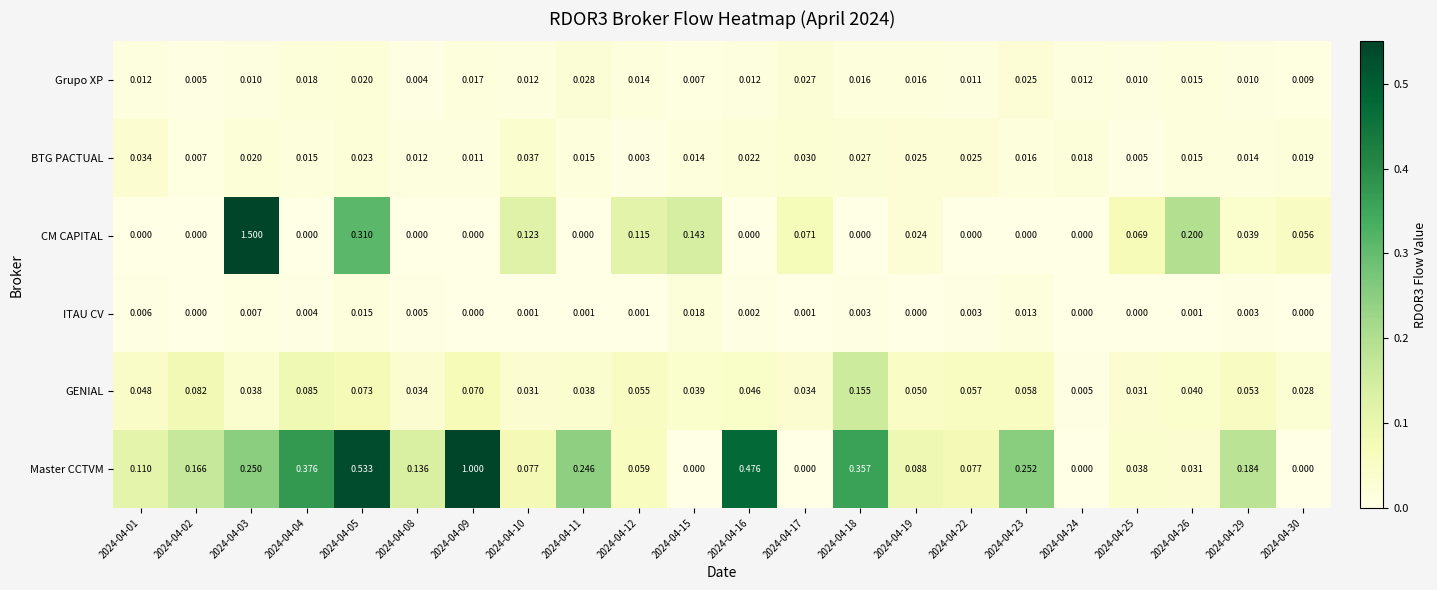

At how many categories does at least one series exceed 0?

22